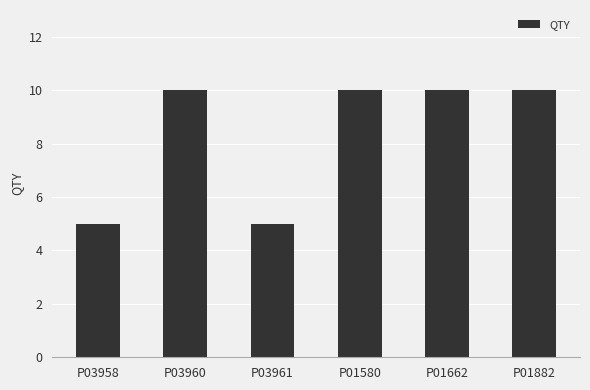

What is the smallest value displayed?

5